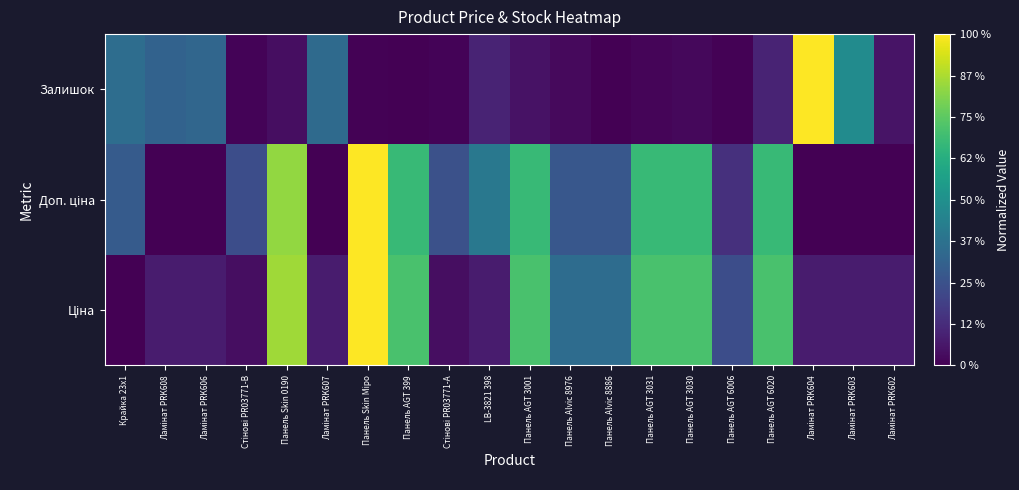

Which series has the largest total across all categories?

Доп. ціна